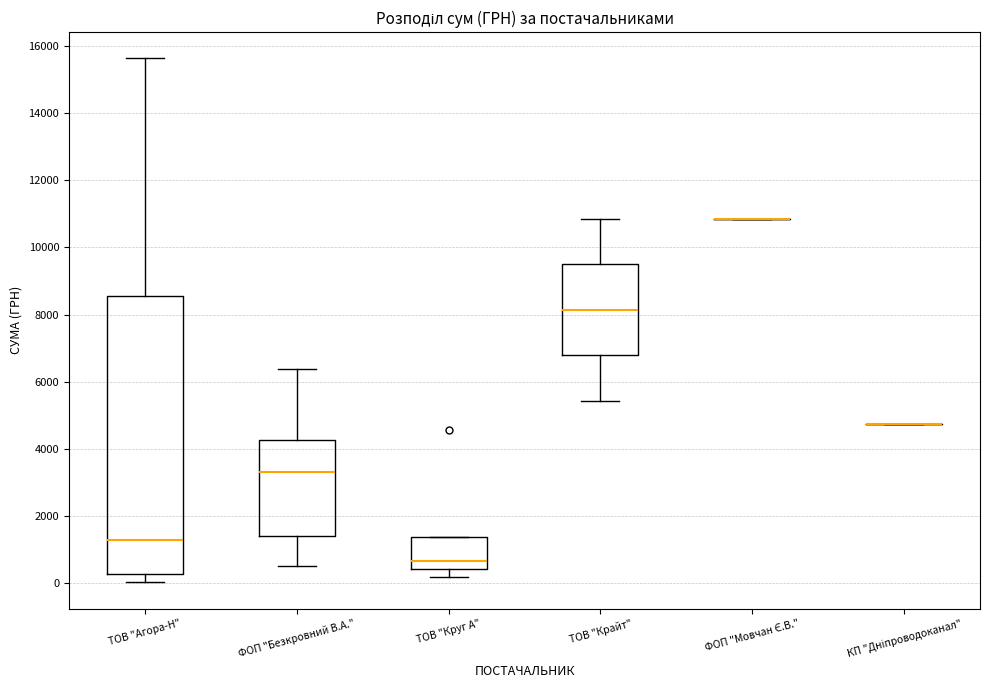

Comparing the boxes themselves (not the whiskers), which one is the tallest?

ТОВ "Агора-Н"